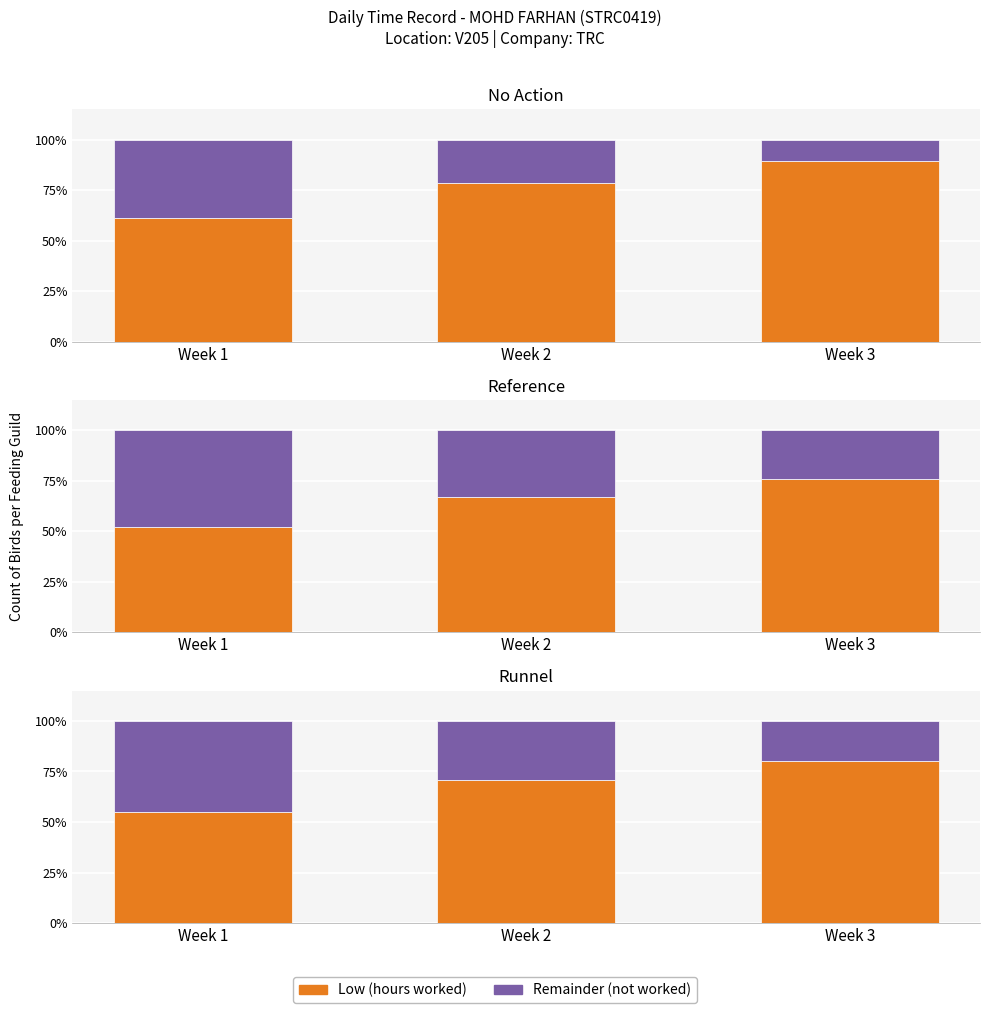

What is the average value of the Remainder (not worked) series?

31.2